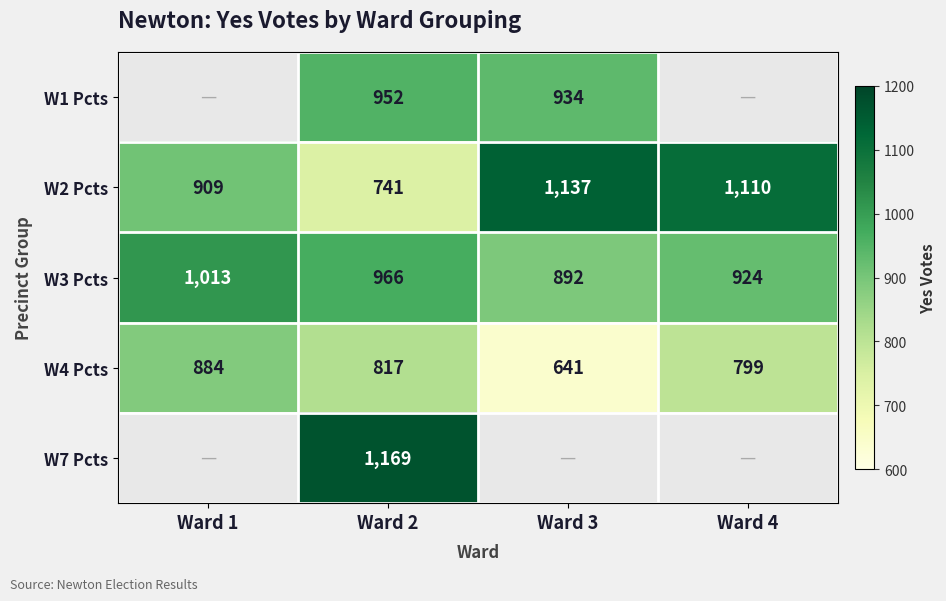

True or false: W4 Pcts has a value of 1211.9 at Ward 4.

False